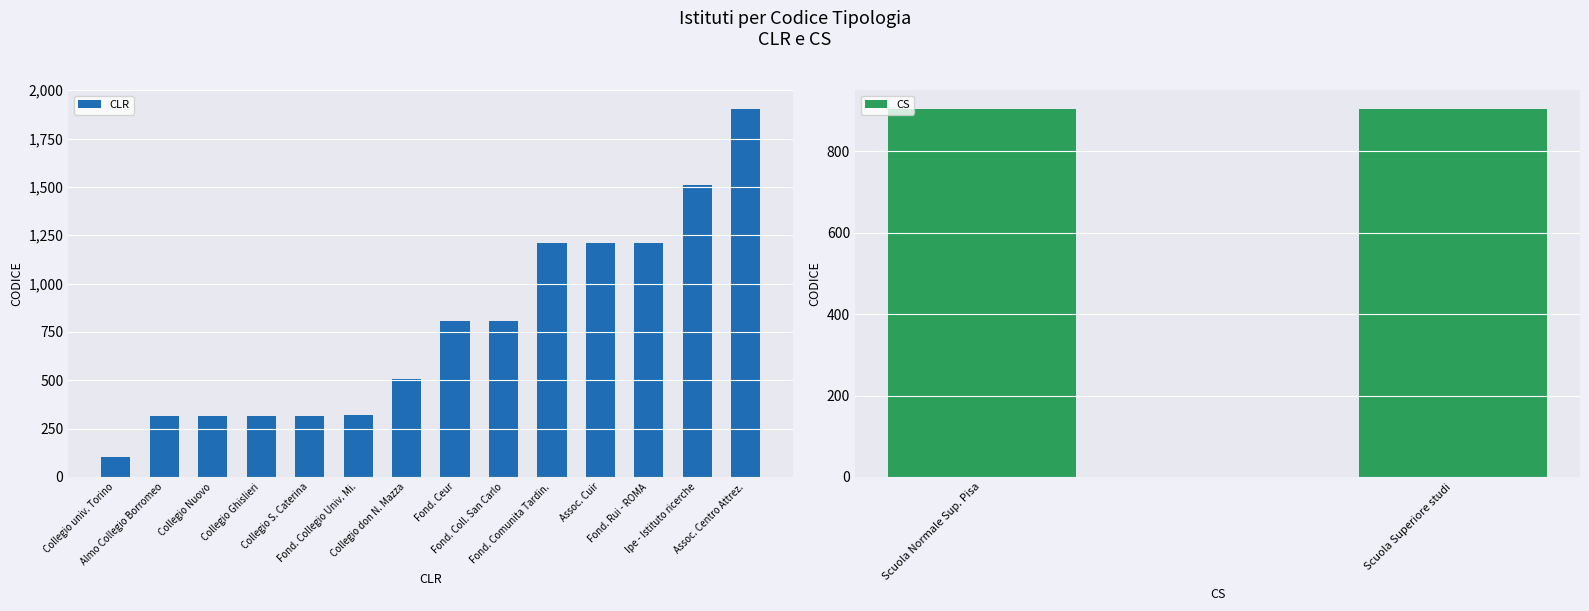

What is the average value?

775